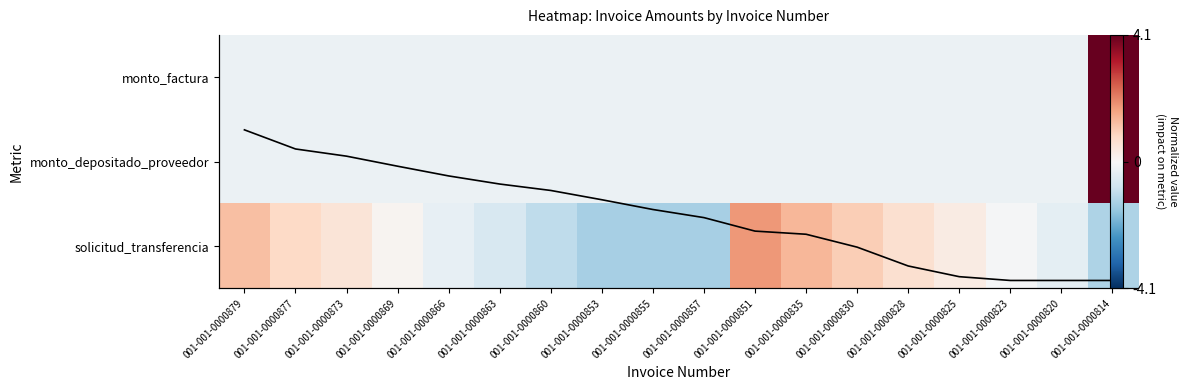

What value does the f(x) series have at 001-001-0000825?

38703.0